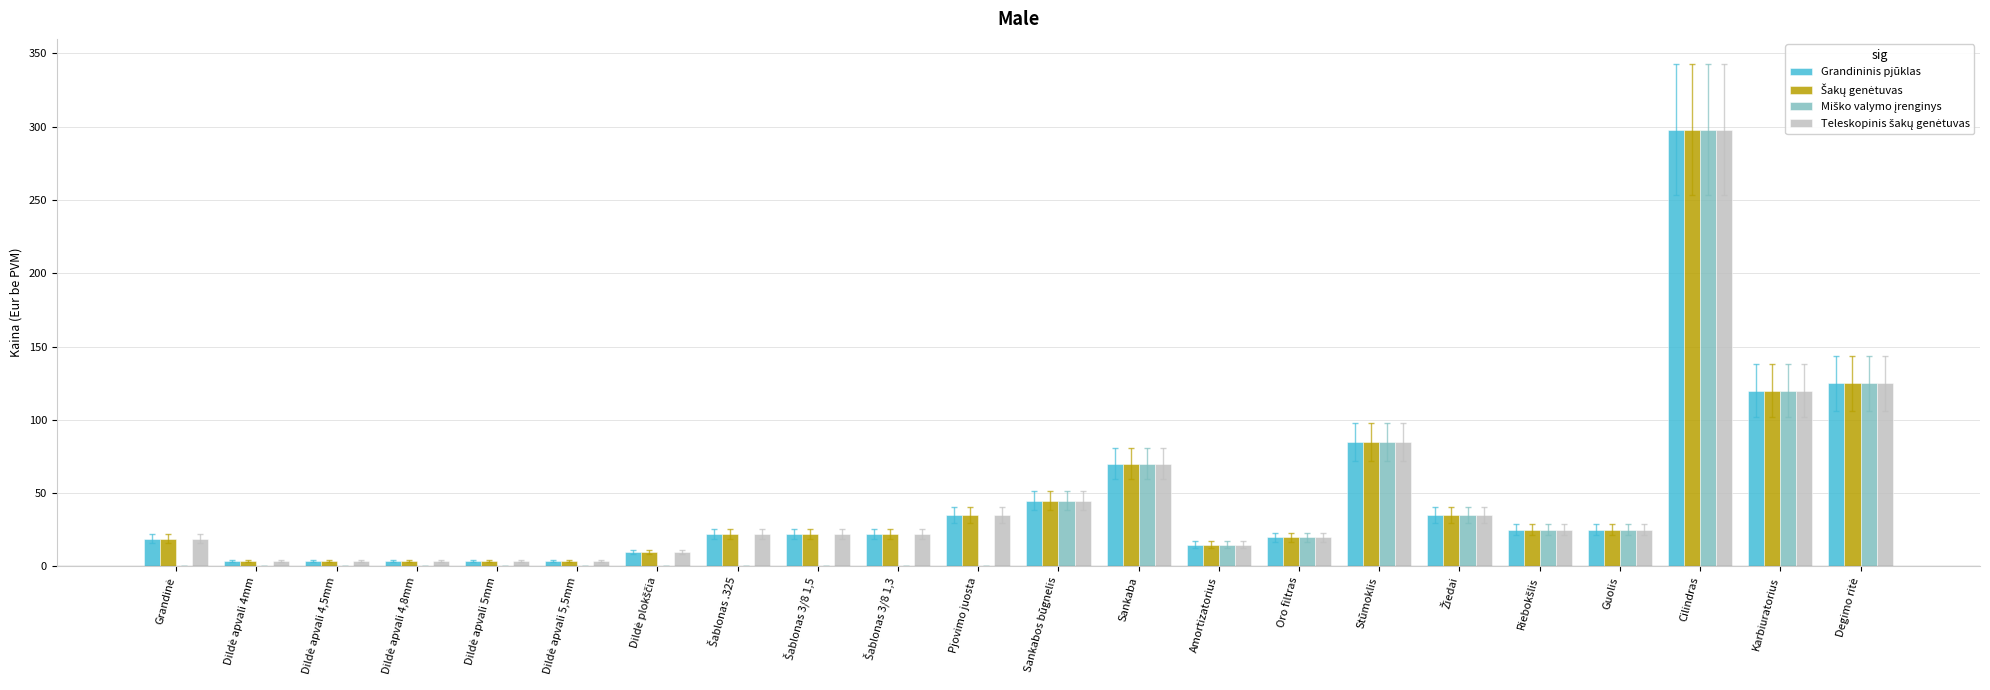

At which category is the sum across all series the highest?

Cilindras